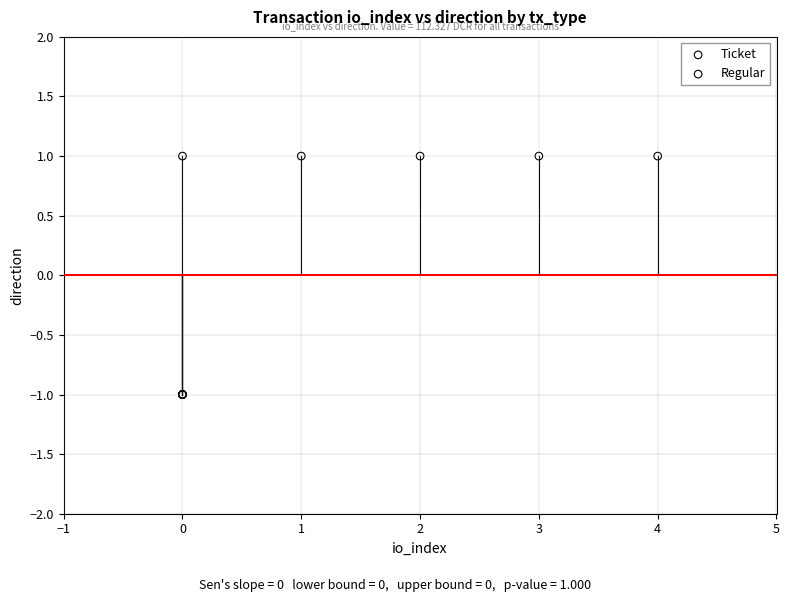

Which series contains the highest Y value?

Regular